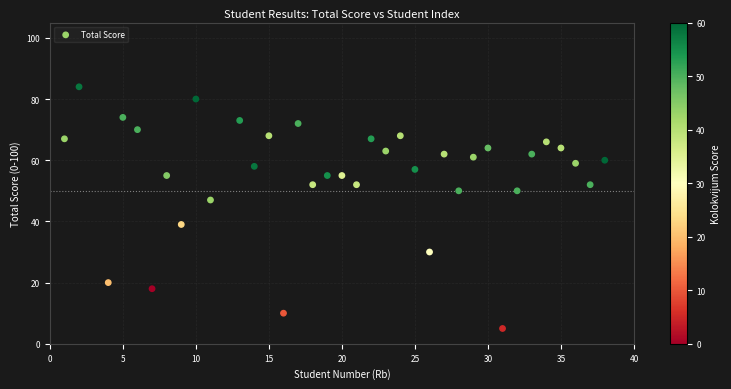

What Y value in the scatter plot is closest to 44?

47